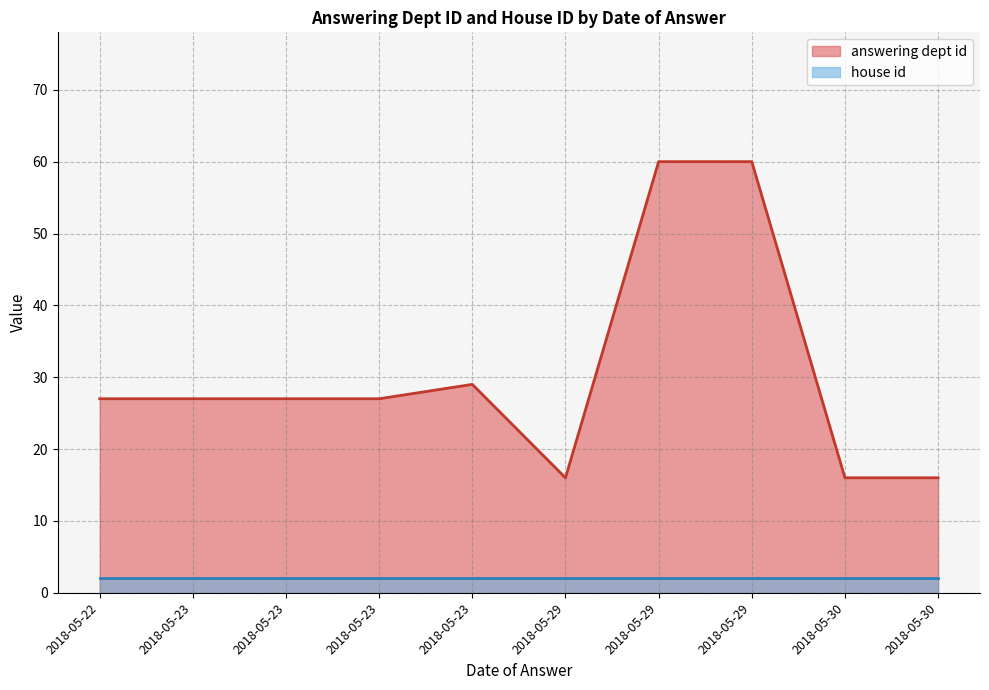

True or false: house id and answering dept id intersect in this chart.

False